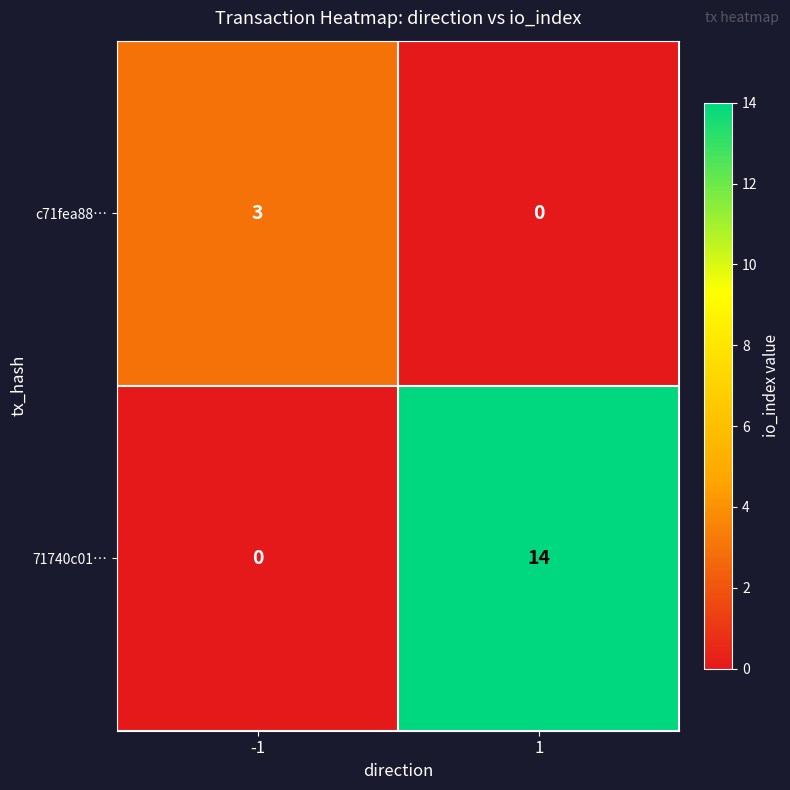

Reading left to right, transcribe all the data shown in this chart.

c71fea88…: -1=3	1=0
71740c01…: -1=0	1=14